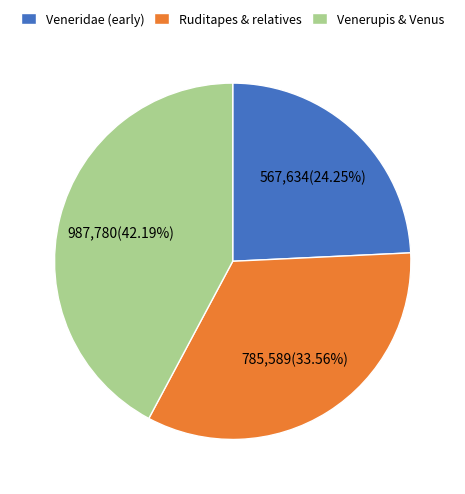

To the nearest percent, what is the difference between the largest and smallest slice percentages?

18%